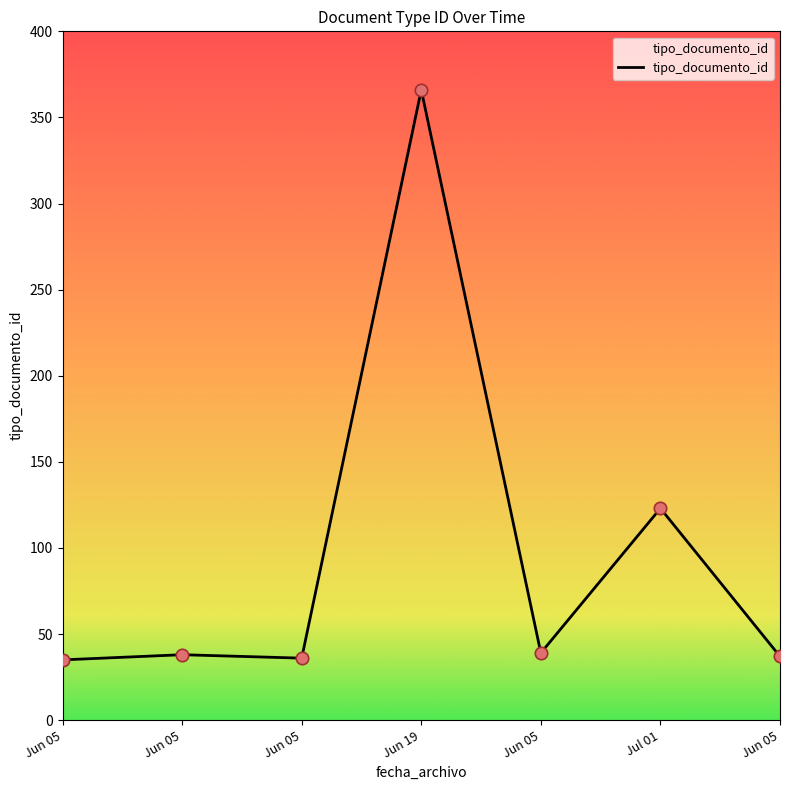

How many values are below 38?

3